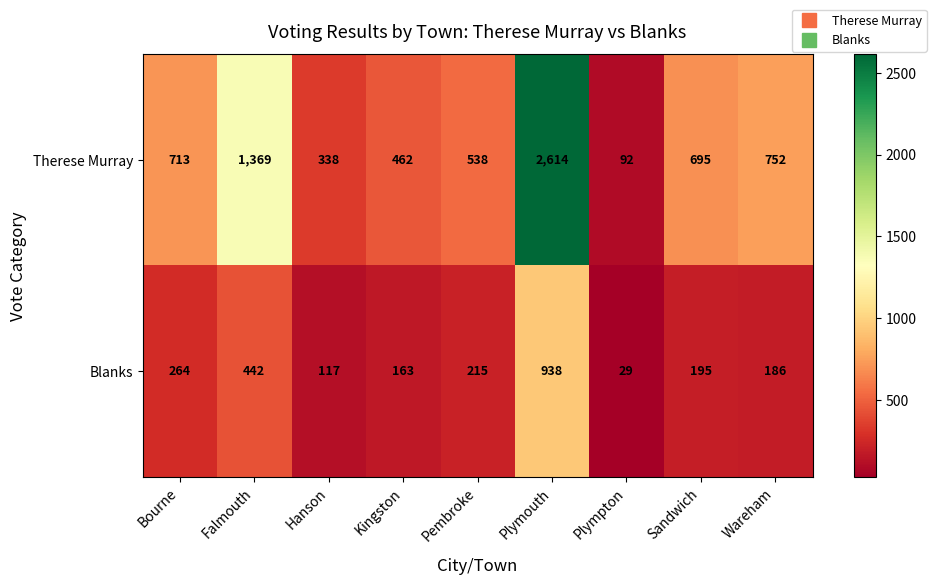

What is the maximum value shown in the chart?

2614